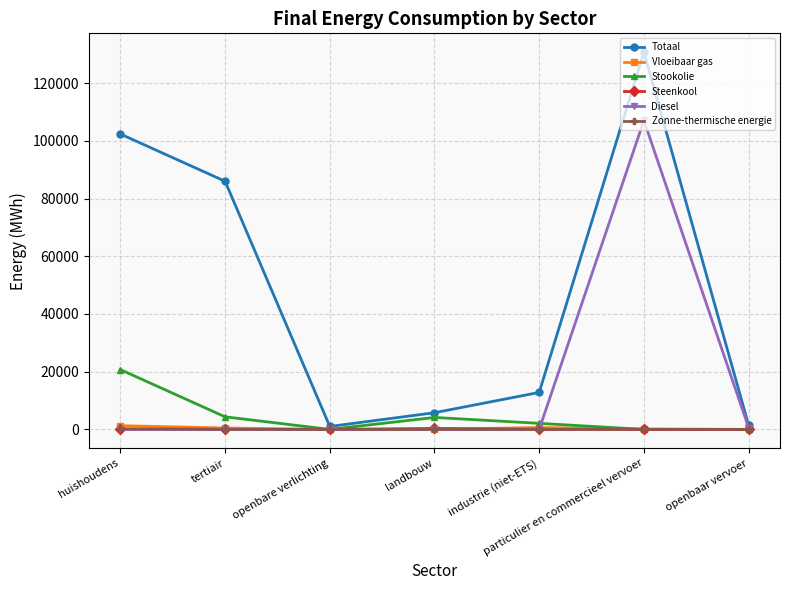

Does the chart have visible grid lines?

Yes